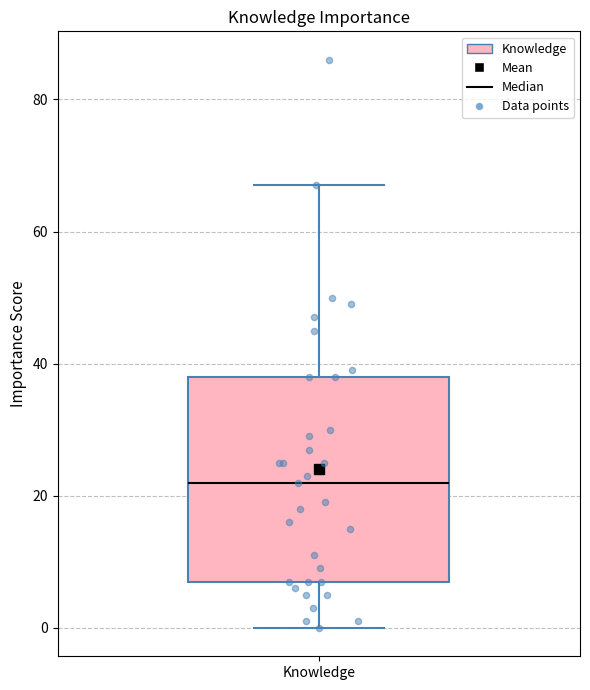

Transcribe this box plot: give where the median line is, the range the box spans, and where the two whiskers end, as read against the y-axis. The values are not printed on the chart, so give them approximately, as read against the axis.

median 22, box 8 to 38, whiskers 0 to 68